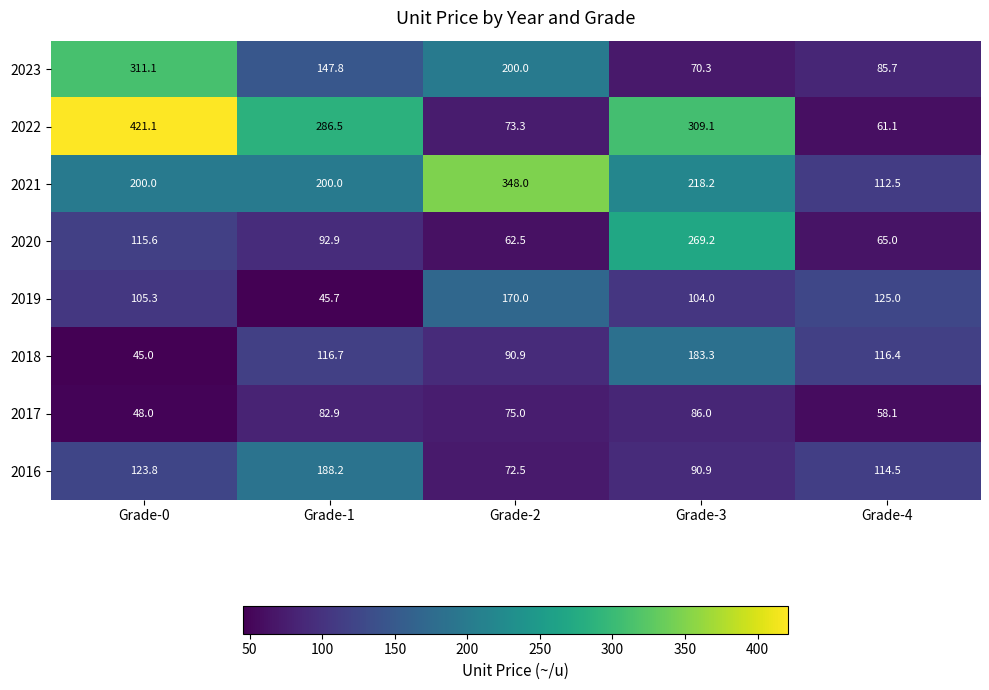

Which series has the largest range (max minus min)?

2022